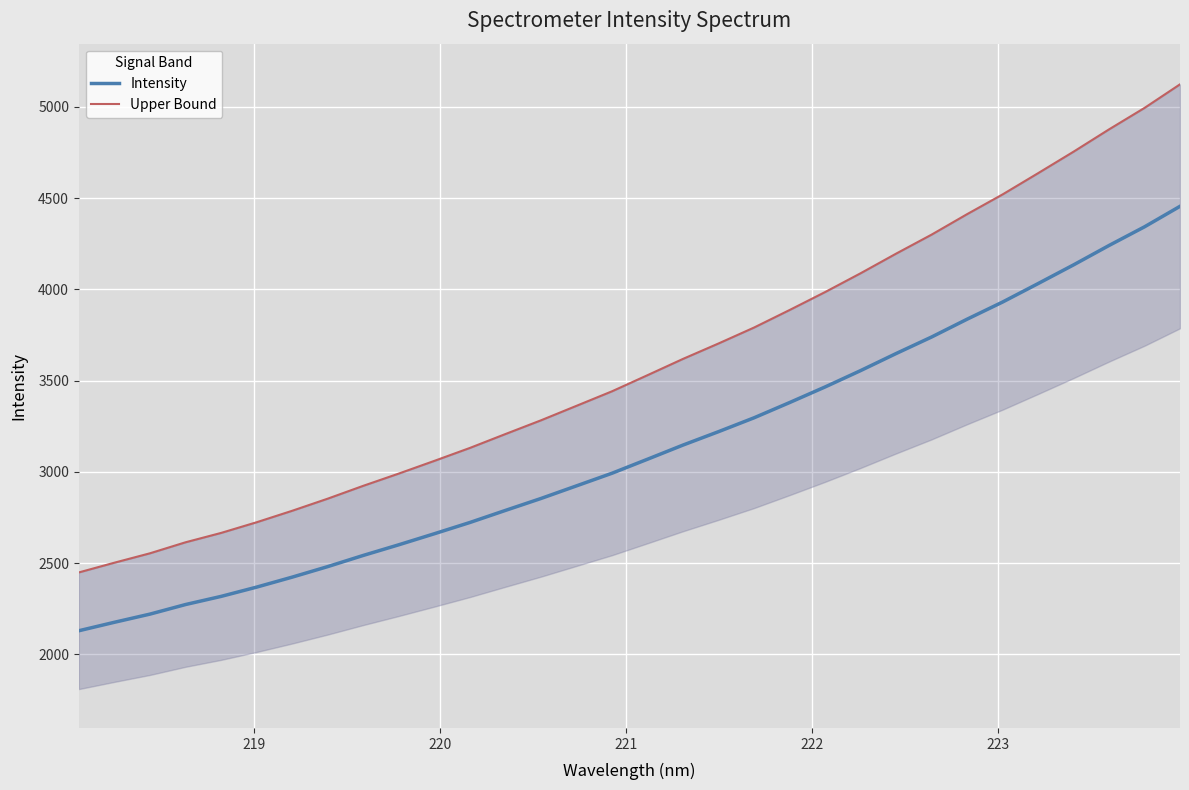

How many lines are shown in the chart?

2